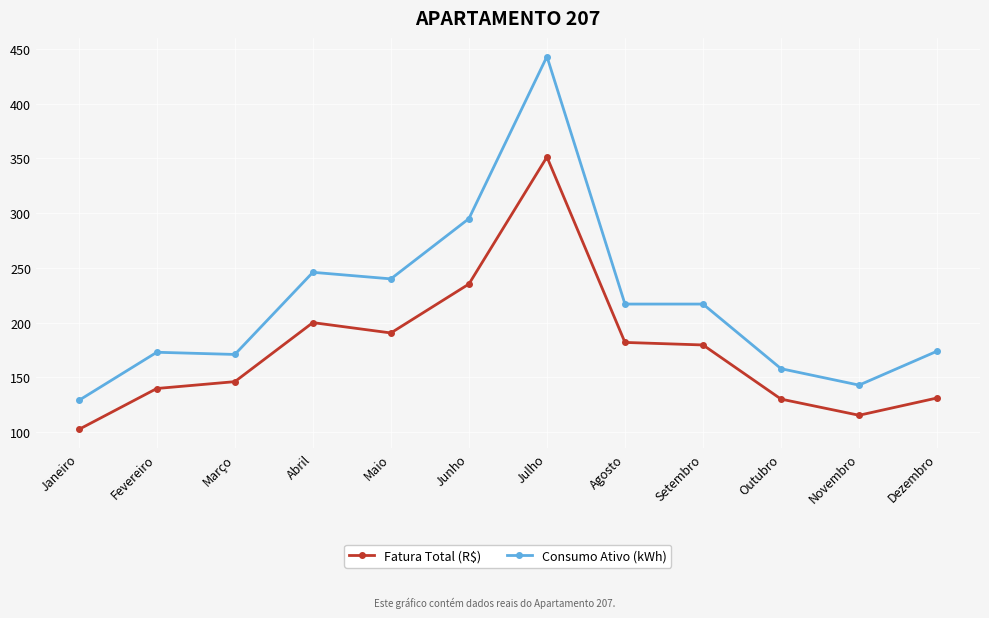

What is the label of the 11th point from the right?

Fevereiro